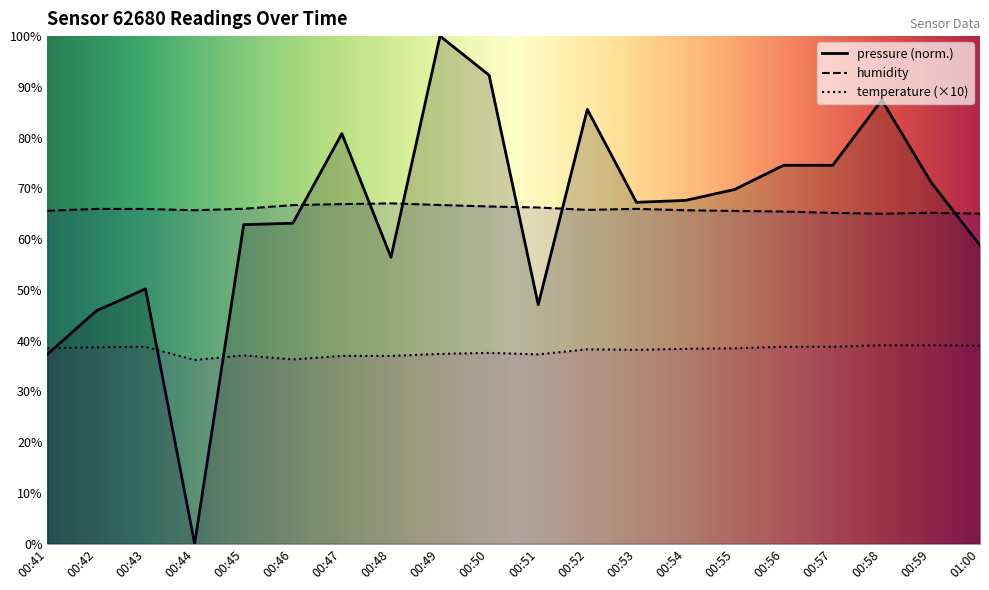

Where is the first local minimum for temperature?

00:44